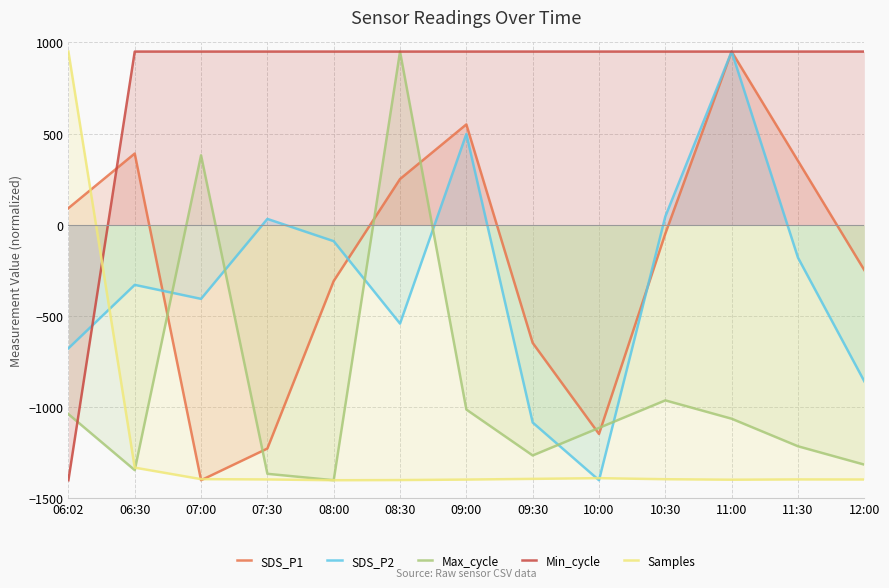

Which series has the largest range (max minus min)?

SDS_P1